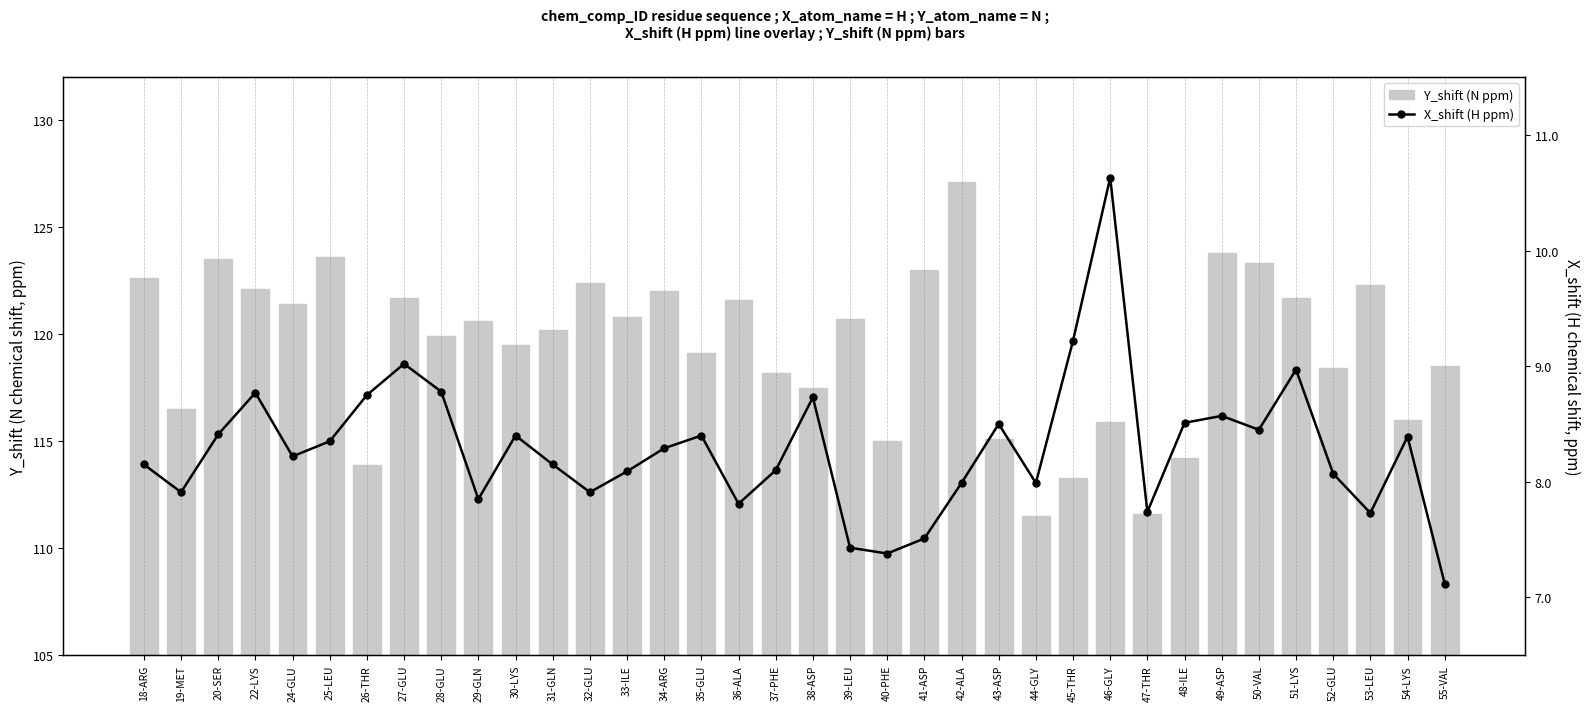

What is the difference between the maximum and minimum values in the Y_shift (N ppm) series?

15.6